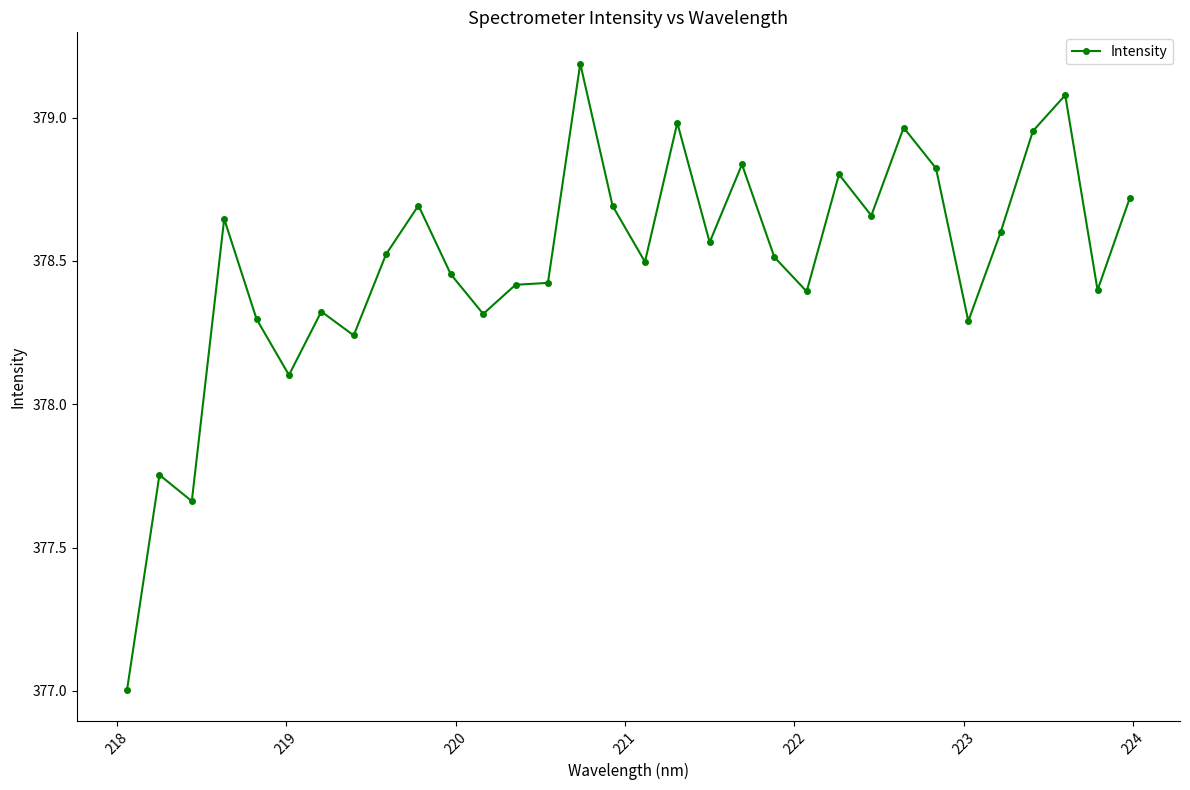

What is the difference between the maximum and minimum values?

2.2